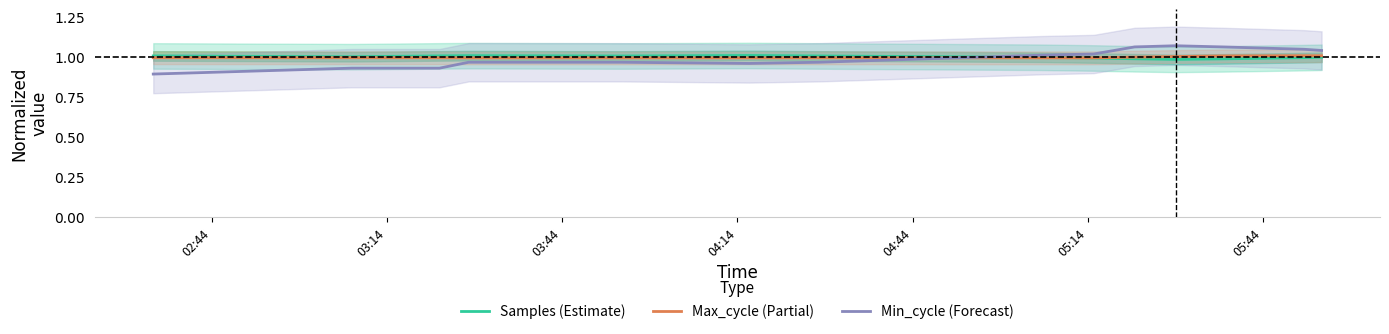

What are all the series names shown in the legend?

Samples (Estimate), Max_cycle (Partial), Min_cycle (Forecast)